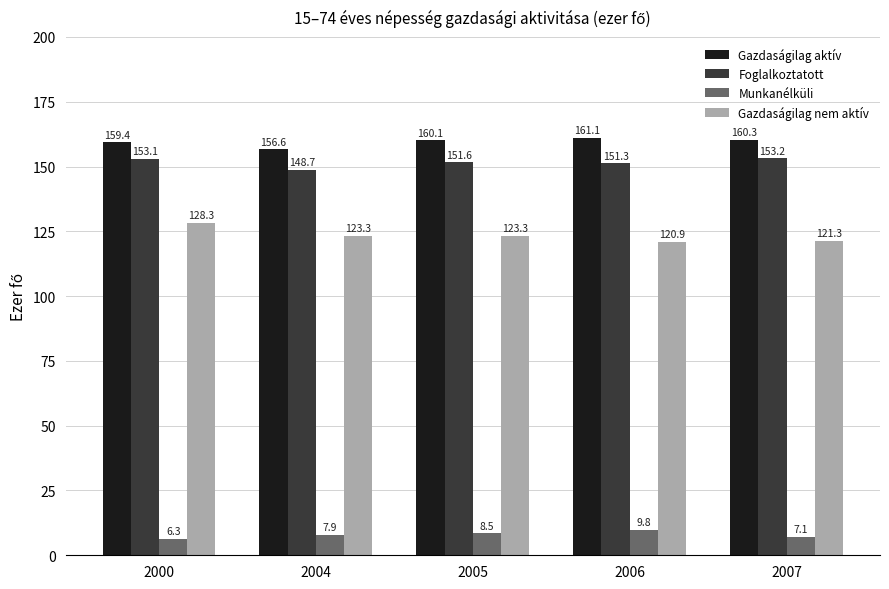

At 2000, list the series in order from smallest to largest.

Munkanélküli, Gazdaságilag nem aktív, Foglalkoztatott, Gazdaságilag aktív